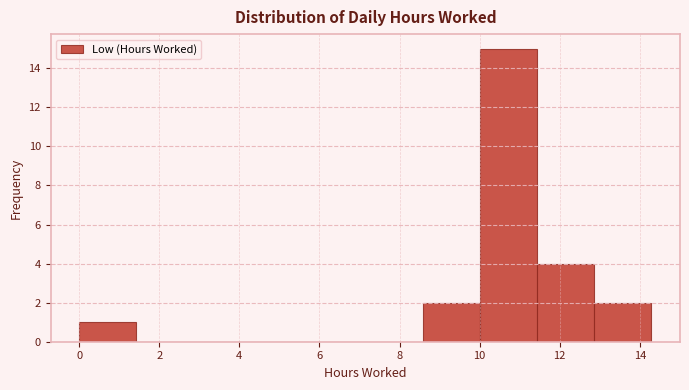

Reading left to right, transcribe this chart: for each bar, give the range it covers on the x-axis and its height. Neither the bar edges nor the heights are printed on the chart, so give them approximately, as read against the axes.

0.0 to 1.4: 1
1.4 to 2.8: 0
2.8 to 4.2: 0
4.2 to 5.8: 0
5.8 to 7.2: 0
7.2 to 8.6: 0
8.6 to 10.0: 2
10.0 to 11.4: 15
11.4 to 12.8: 4
12.8 to 14.2: 2